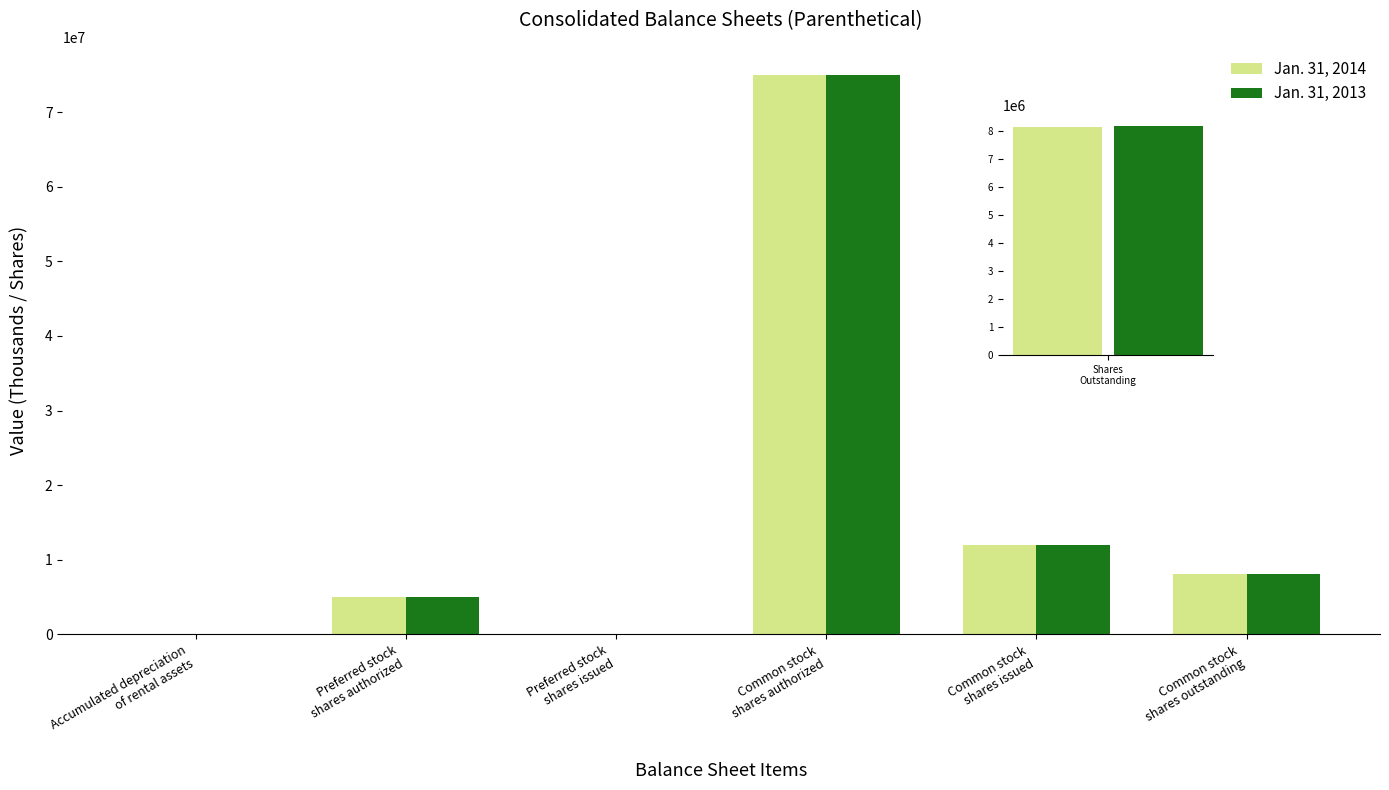

What is the value of the Jan. 31, 2014 bar at the 2nd from the left?

5000000